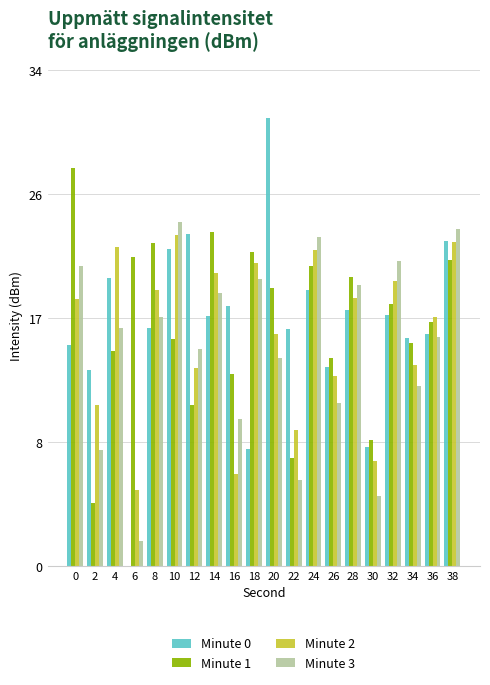

Which has a higher value, 10 or 4?

10